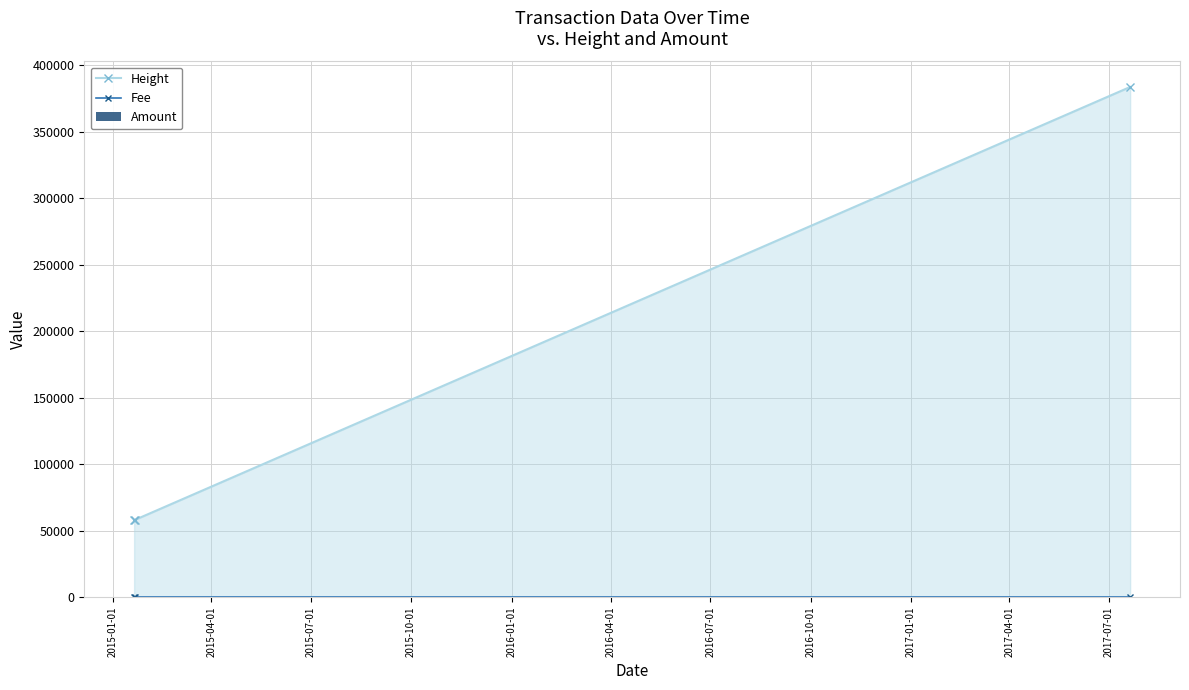

What is the lowest value of the Height series?

57847